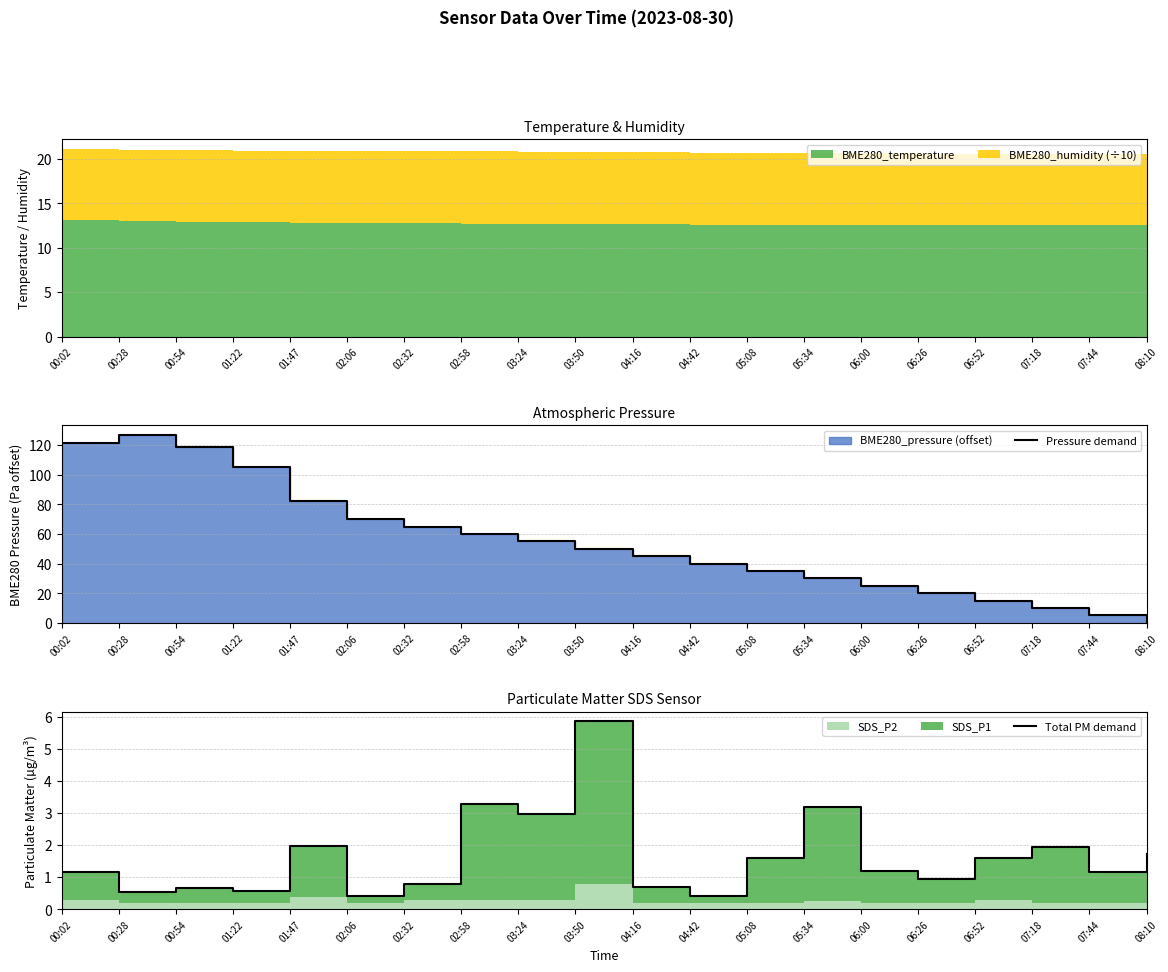

How many times do Total PM demand and Pressure demand cross each other?

1